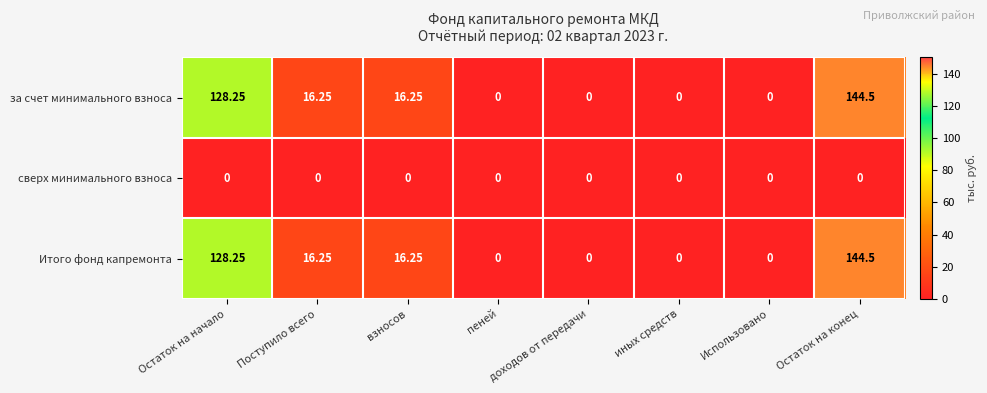

Count the number of categories in the chart.

8